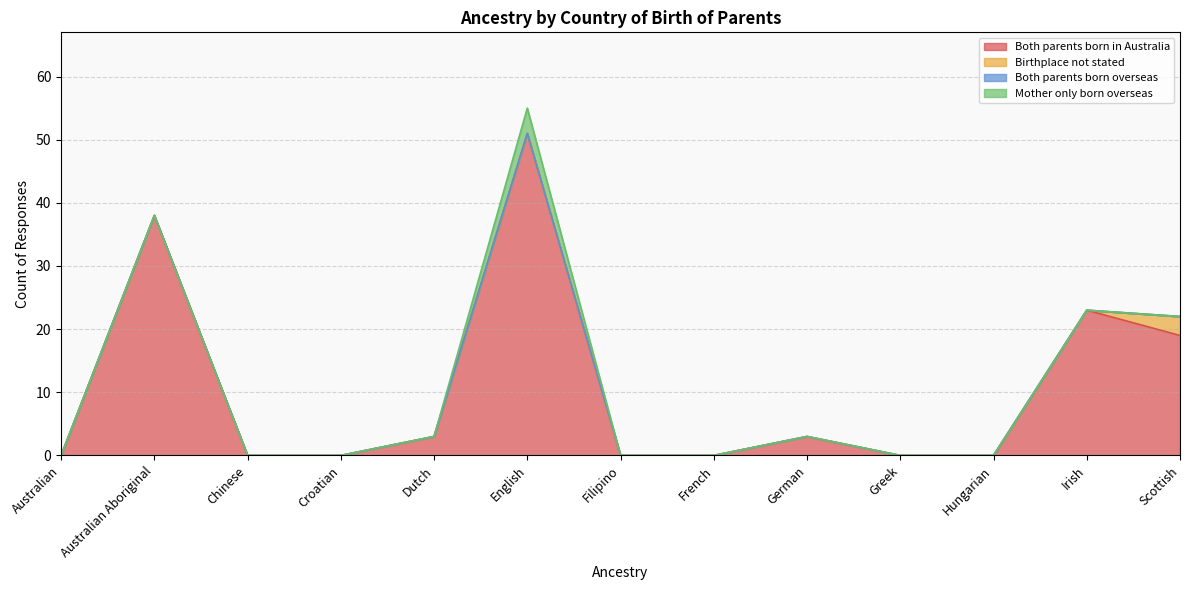

Rank the series at French from highest to lowest value.

Both parents born in Australia, Birthplace not stated, Both parents born overseas, Mother only born overseas